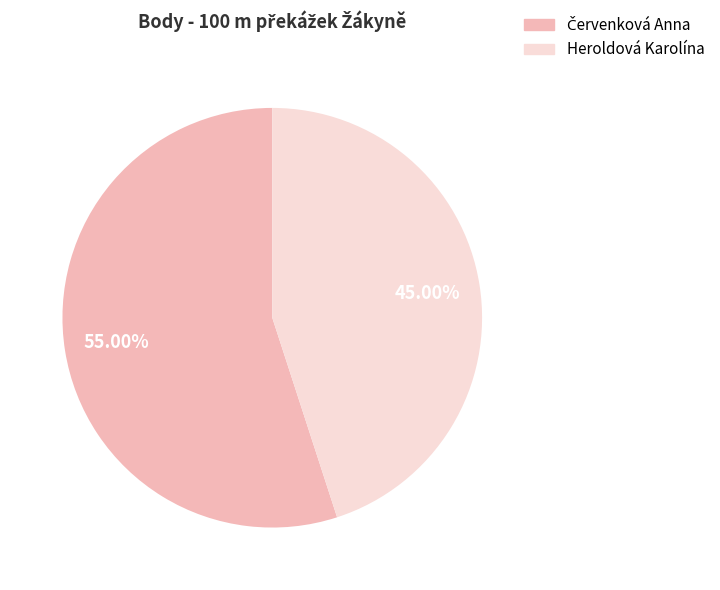

To the nearest percent, what is the difference between the largest and smallest slice percentages?

10%